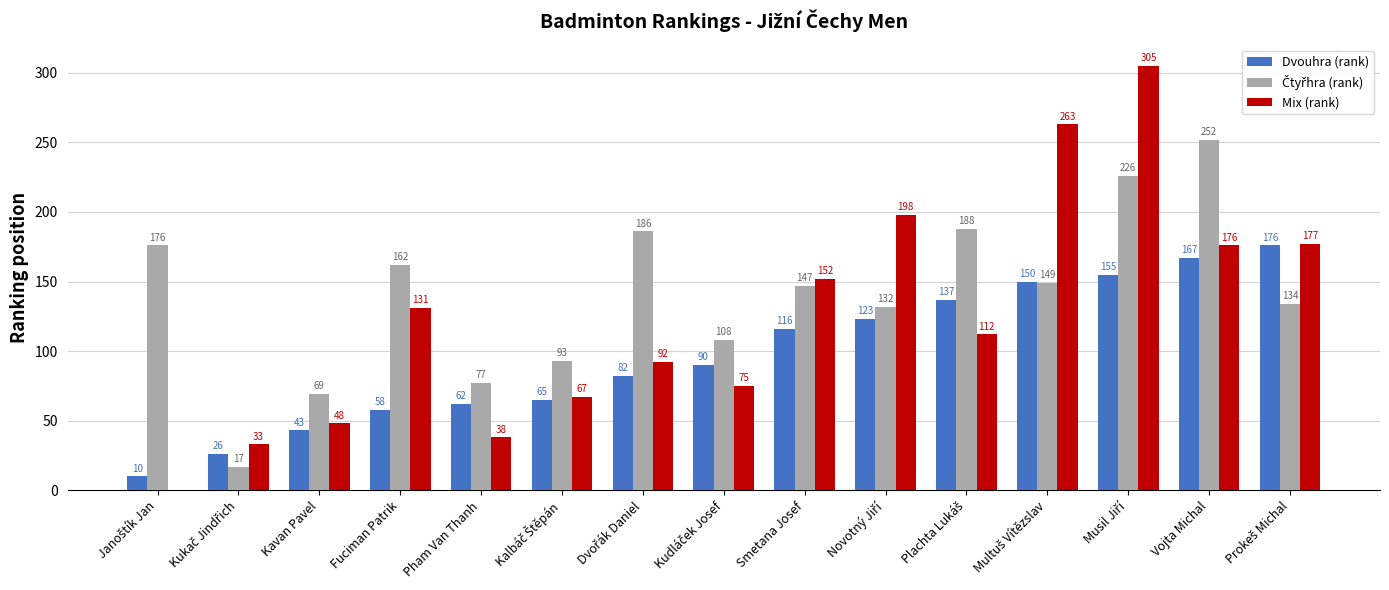

What is the sum of all Dvouhra (rank) values?

1460